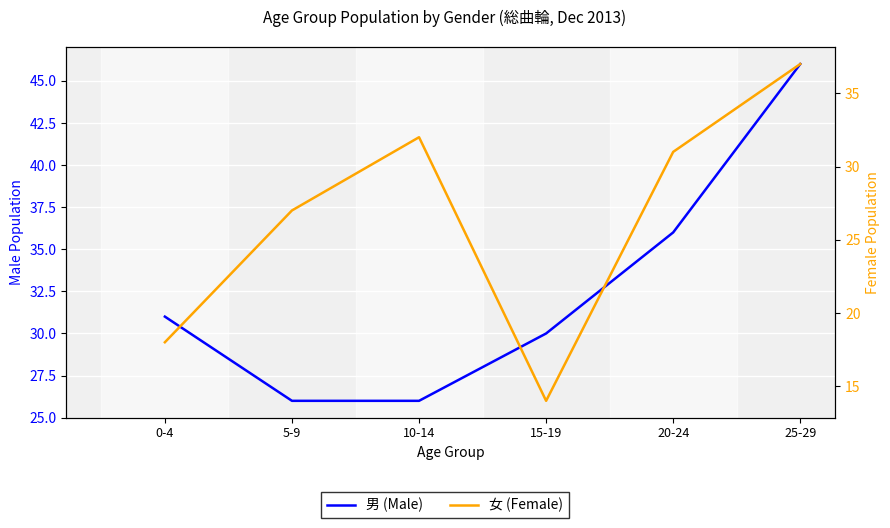

How many data points in 男 (Male) are less than 31?

3